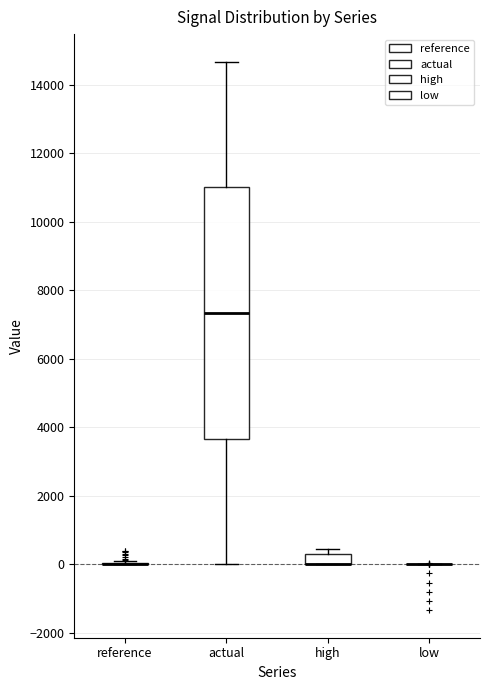

Reading left to right, read every box against the y-axis: the position of its median line, the range the box covers, and the ends of its whiskers. The values are not printed on the chart, so give them approximately, as read against the axis.

reference: box collapsed to a line at 0, whiskers 0 to 0
actual: median 7400, box 3600 to 11000, whiskers 0 to 14600
high: median 0 (drawn on the box's lower edge), box 0 to 400, whiskers 0 to 400 (above the box's upper edge)
low: box collapsed to a line at 0, whiskers 0 to 0